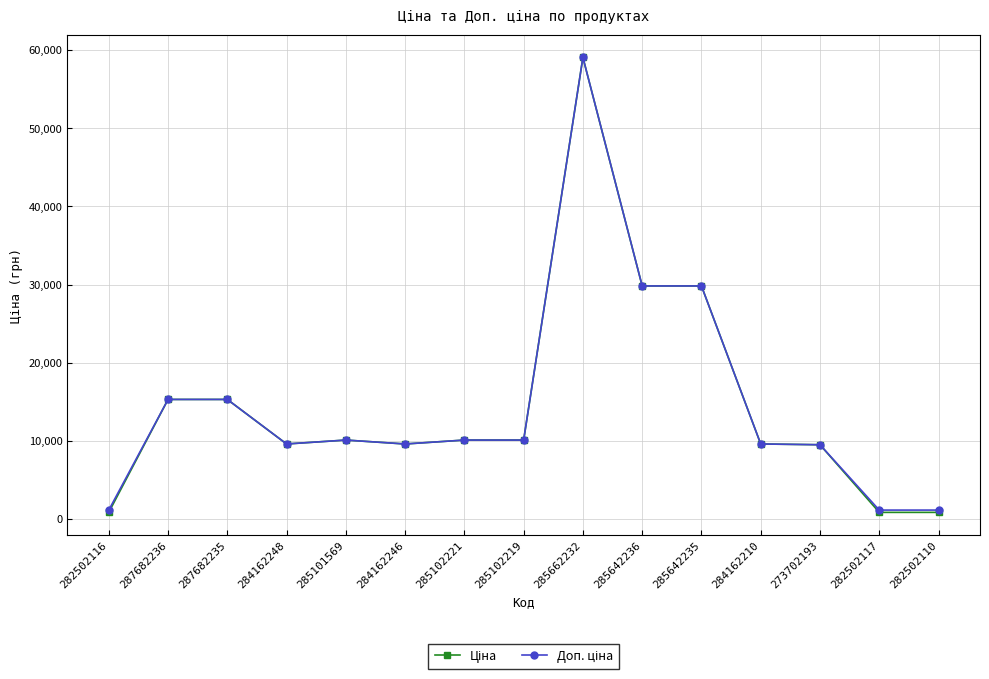

Which category has the highest value across all series?

285662232